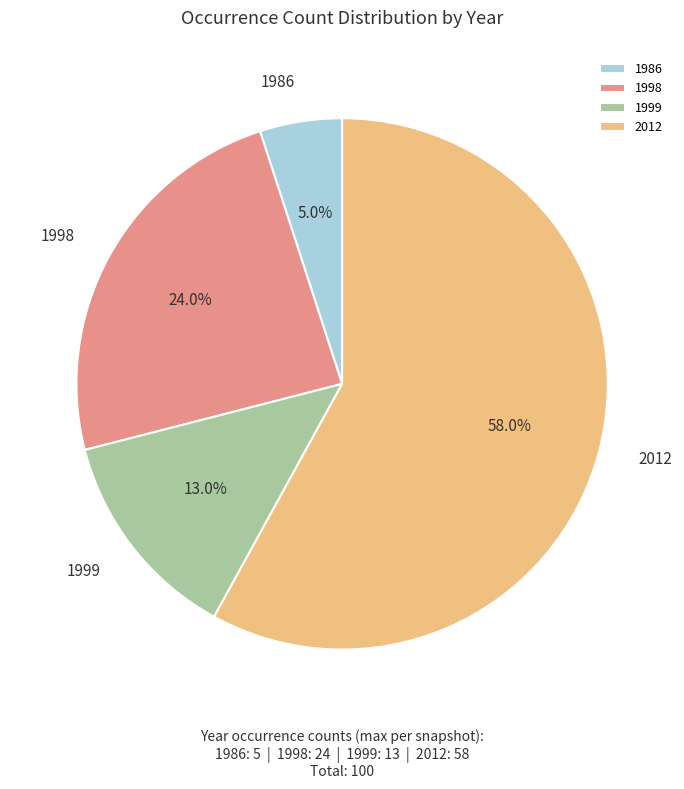

How many segments does this pie chart have?

4